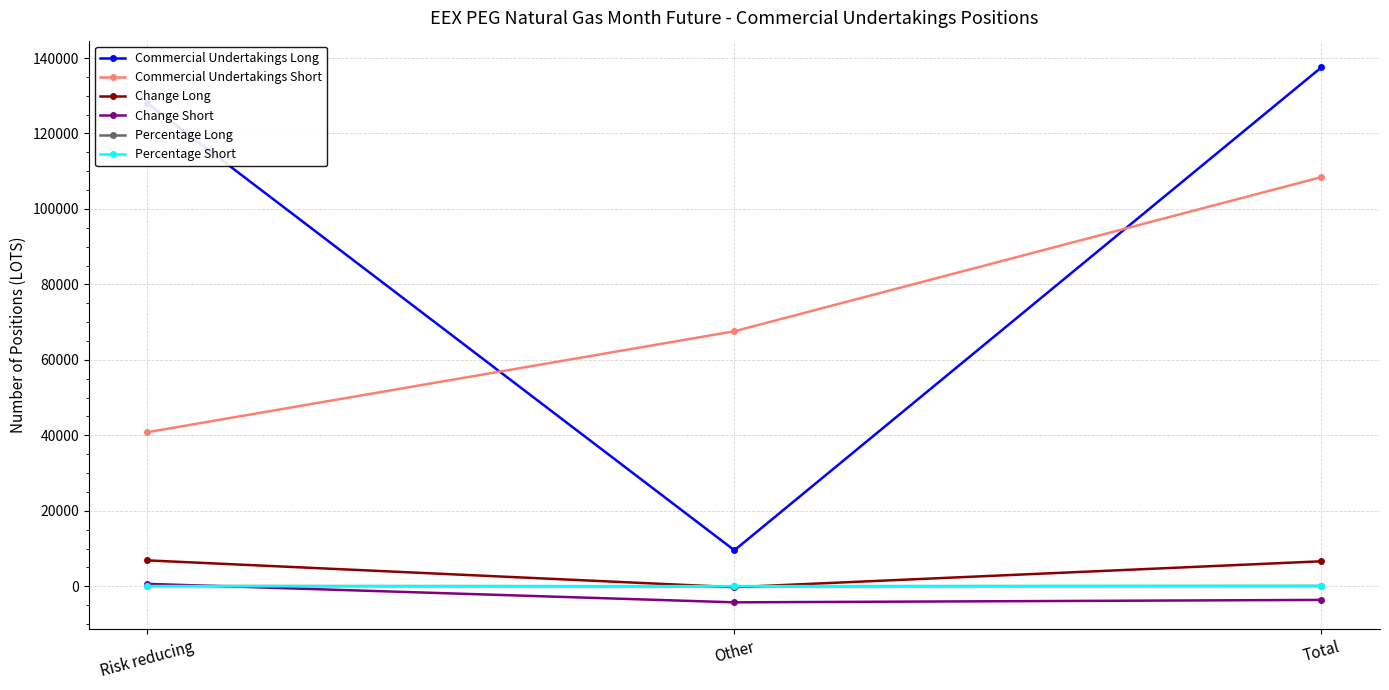

True or false: Commercial Undertakings Long has a value of 137511.0 at Total.

True